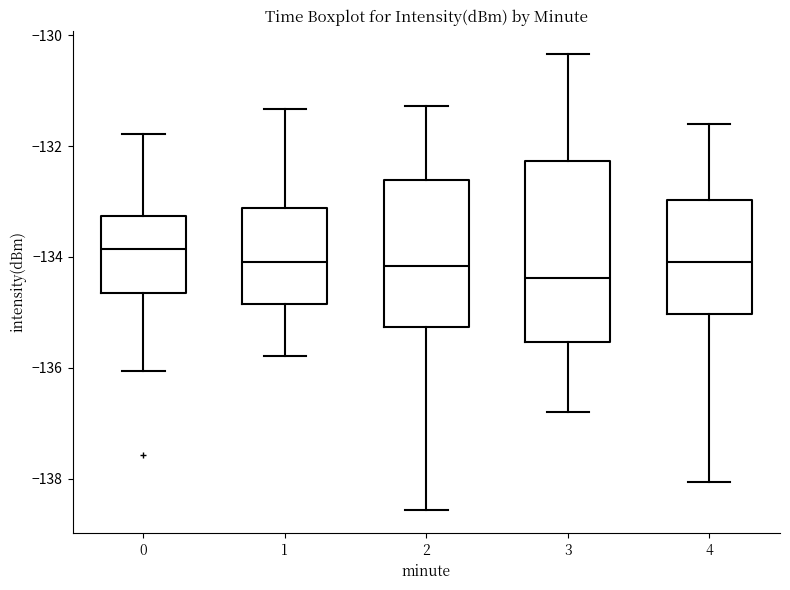

Where does the median line of the box at x = 4 sit on the y-axis? The values are not printed on the chart, so give them approximately, as read against the axis.

-134.0